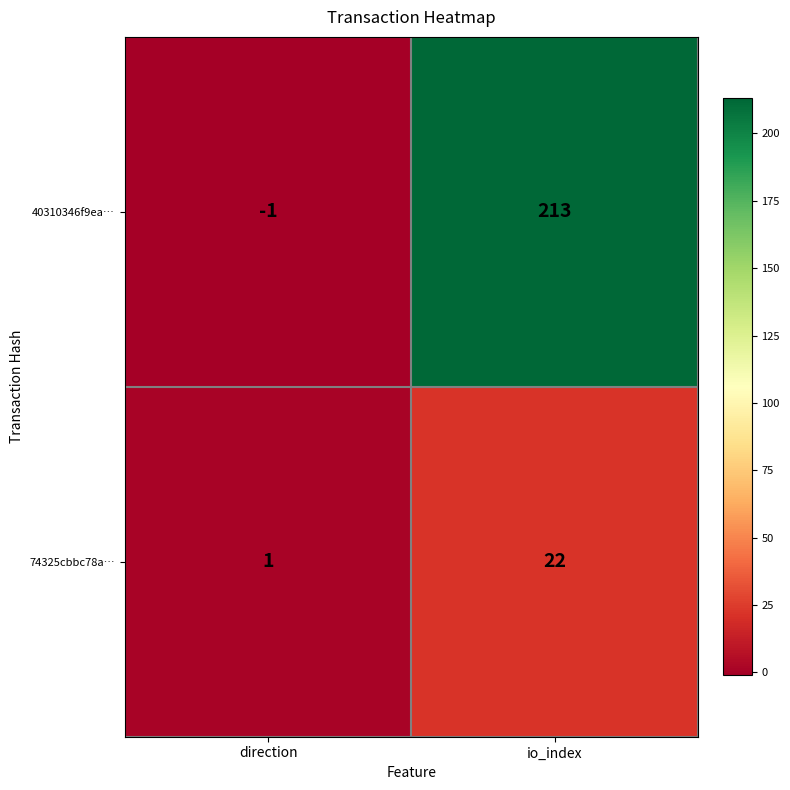

How many distinct data groups are displayed?

2